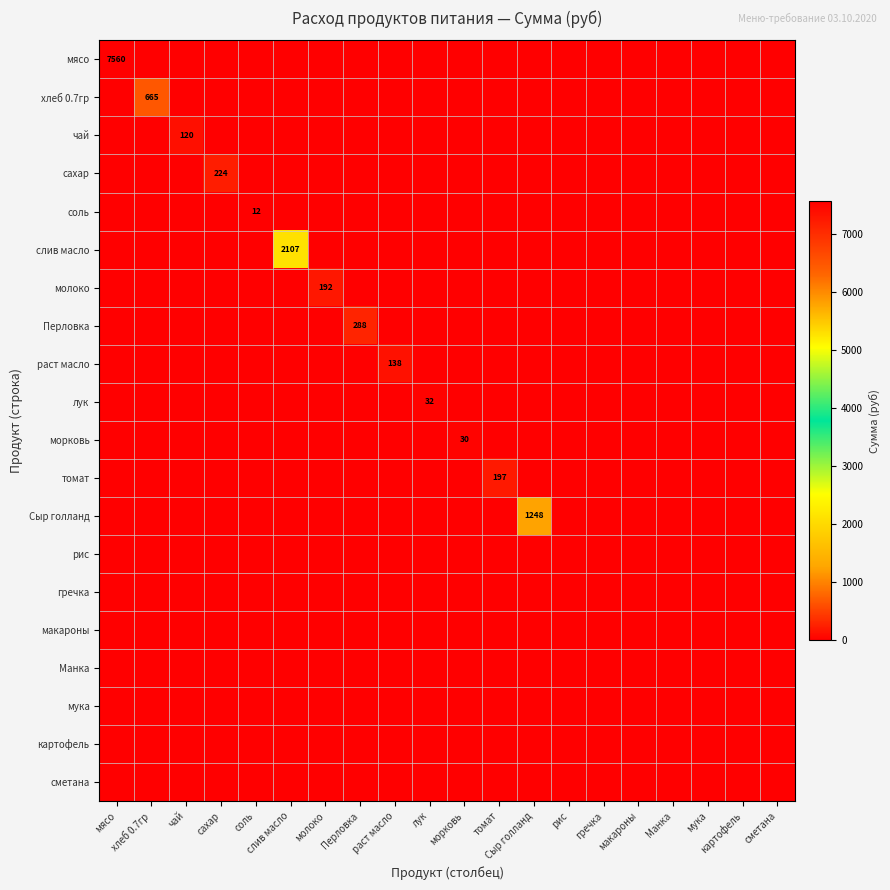

How many values in the молоко series exceed 0?

1